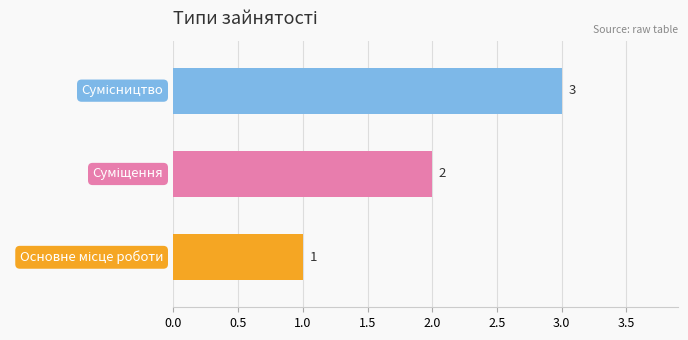

What is the maximum value shown in the chart?

3